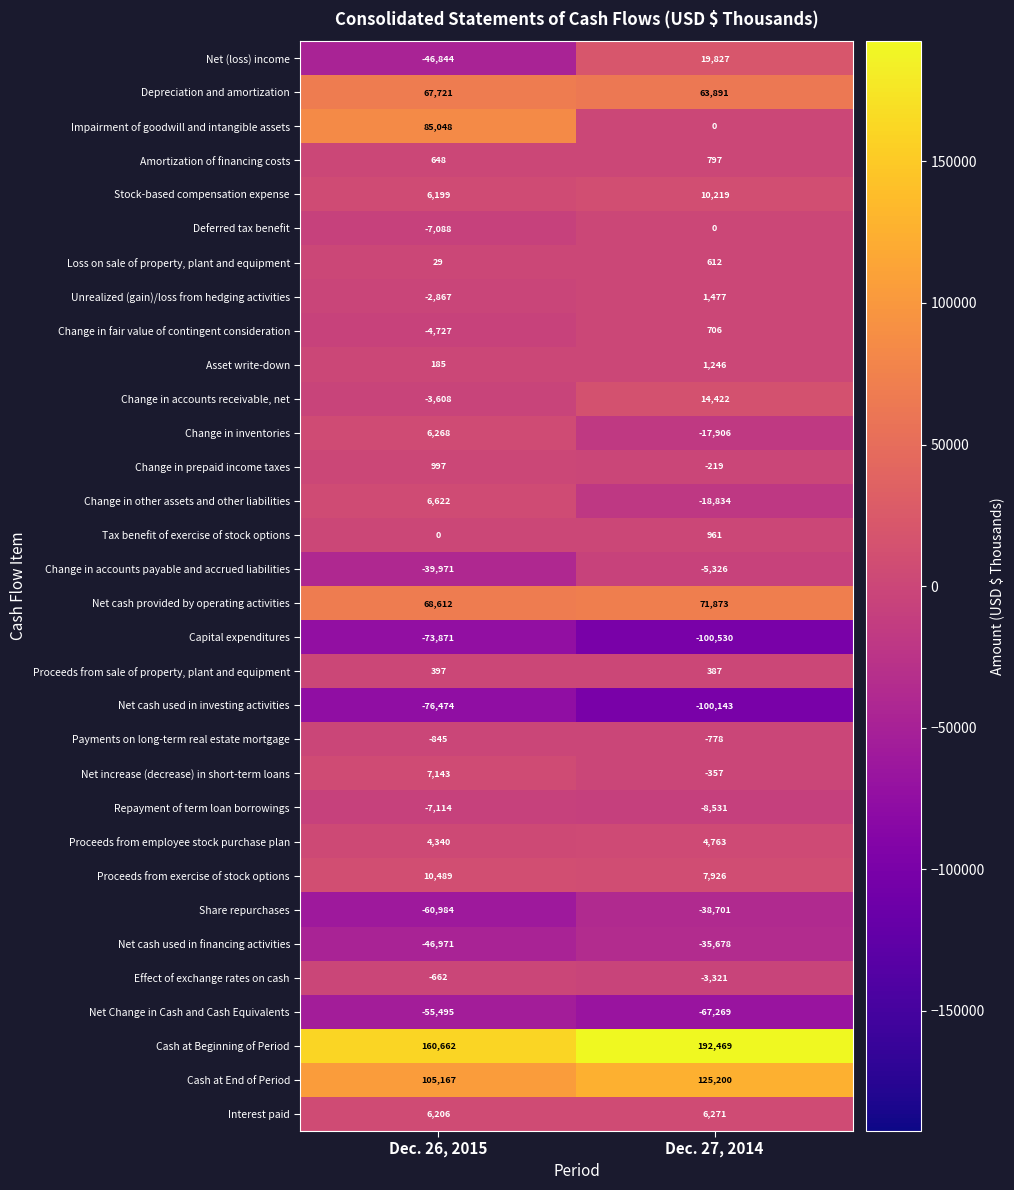

How many data points in Capital expenditures are less than -73871?

1